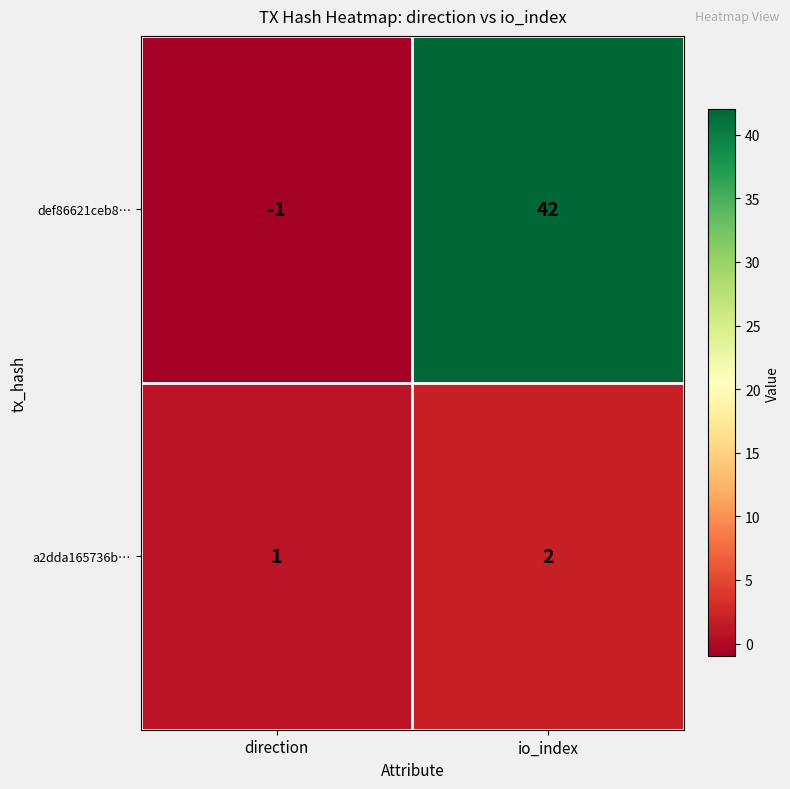

What is the difference between the highest and lowest values at direction?

2